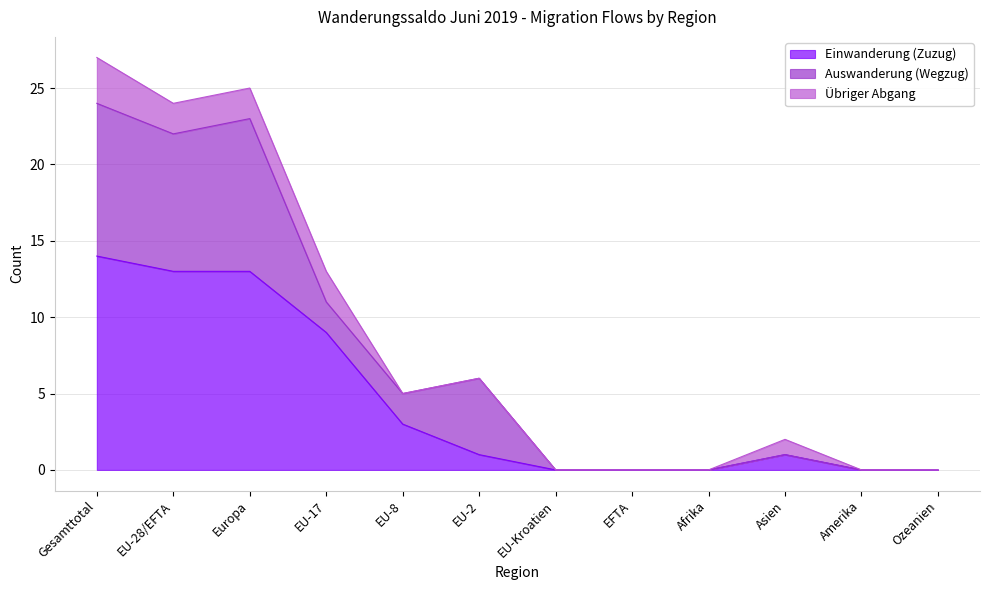

At which category is the sum across all series the highest?

Gesamttotal